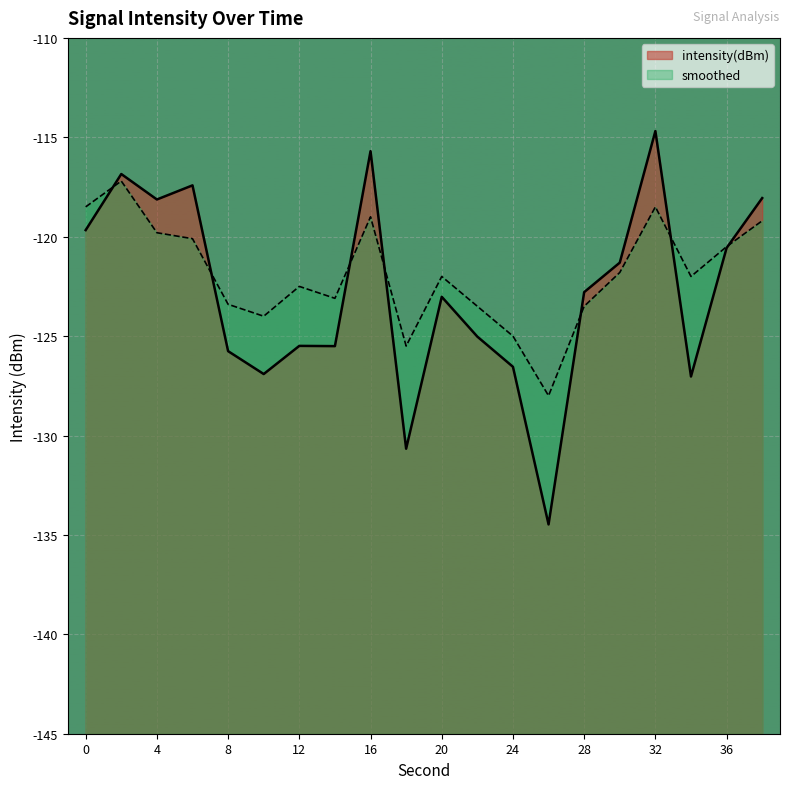

Rank the series by their average value, from lowest to highest.

intensity(dBm), smoothed